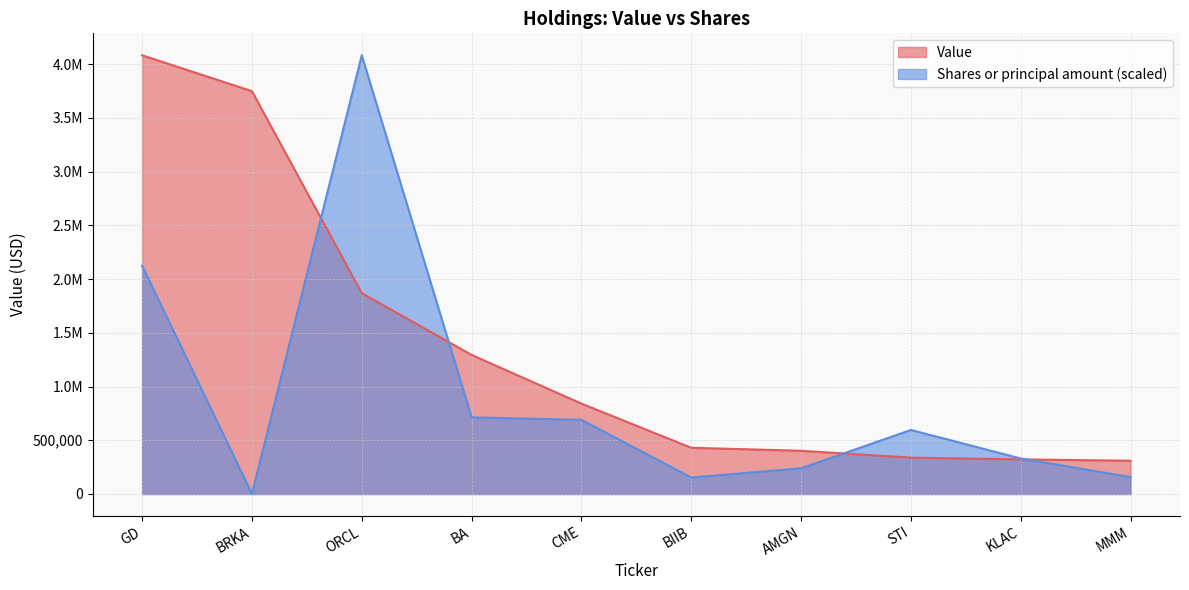

At how many categories does at least one series exceed 1966292?

3